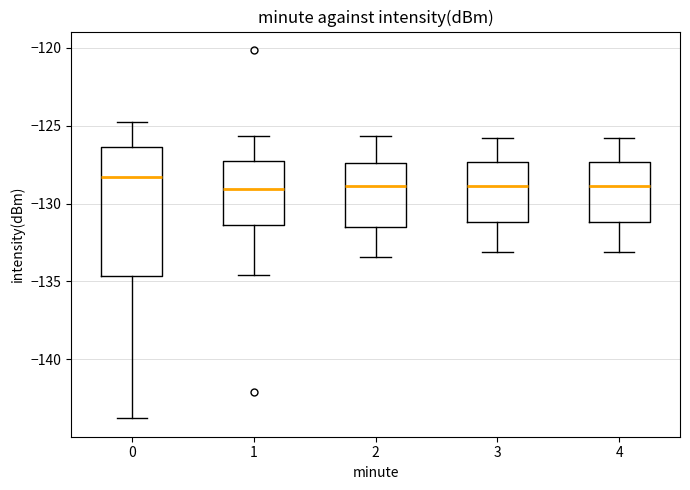

Reading left to right, transcribe this box plot: for each box, give where its median line is, the range the box spans, and where its two whiskers end, as read against the y-axis. The values are not printed on the chart, so give them approximately, as read against the axis.

0: median -128.5, box -134.5 to -126.5, whiskers -144.0 to -125.0
1: median -129.0, box -131.5 to -127.5, whiskers -134.5 to -125.5
2: median -129.0, box -131.5 to -127.5, whiskers -133.5 to -125.5
3: median -129.0, box -131.0 to -127.5, whiskers -133.0 to -126.0
4: median -129.0, box -131.0 to -127.5, whiskers -133.0 to -126.0